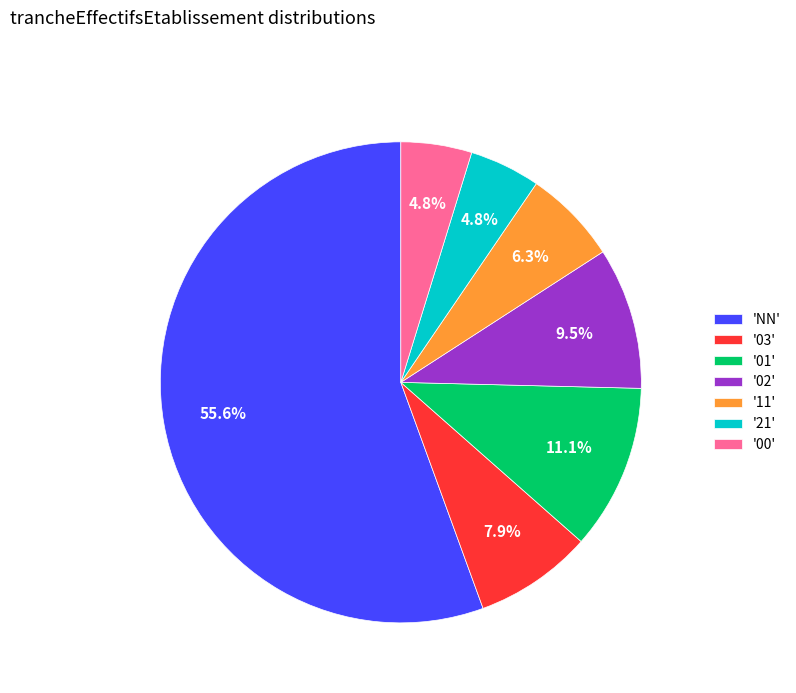

How many segments does this pie chart have?

7